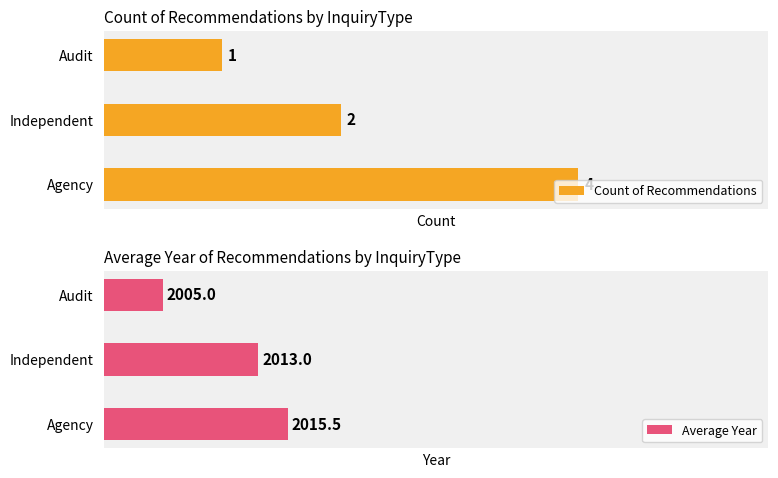

At which label does Count of Recommendations reach its minimum?

Audit